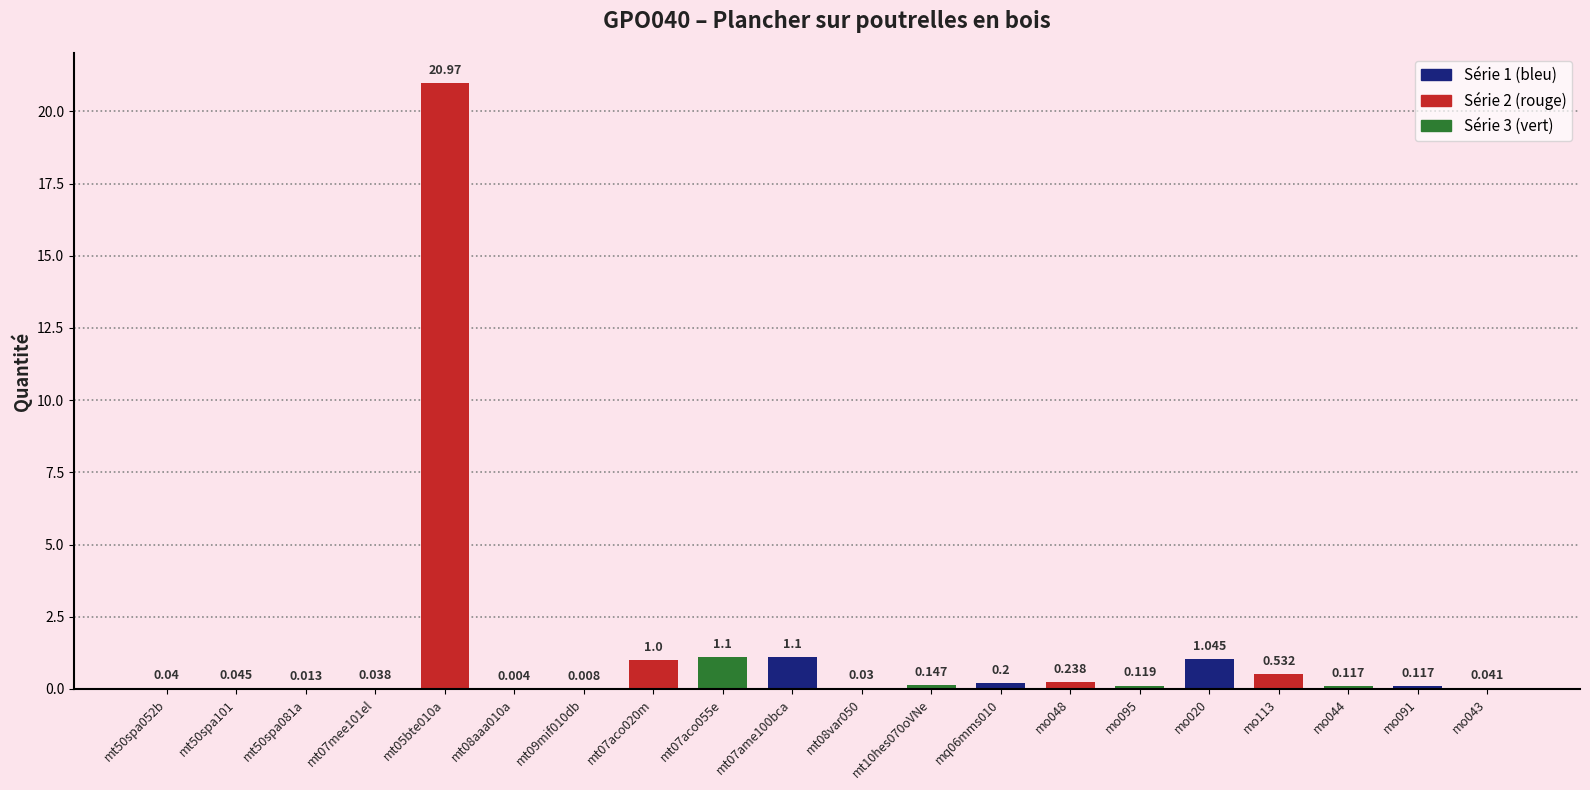

List the labels in order of value, smallest first.

mt08aaa010a, mt09mif010db, mt50spa081a, mt08var050, mt07mee101el, mt50spa052b, mo043, mt50spa101, mo044, mo091, mo095, mt10hes070oVNe, mq06mms010, mo048, mo113, mt07aco020m, mo020, mt07aco055e, mt07ame100bca, mt05bte010a